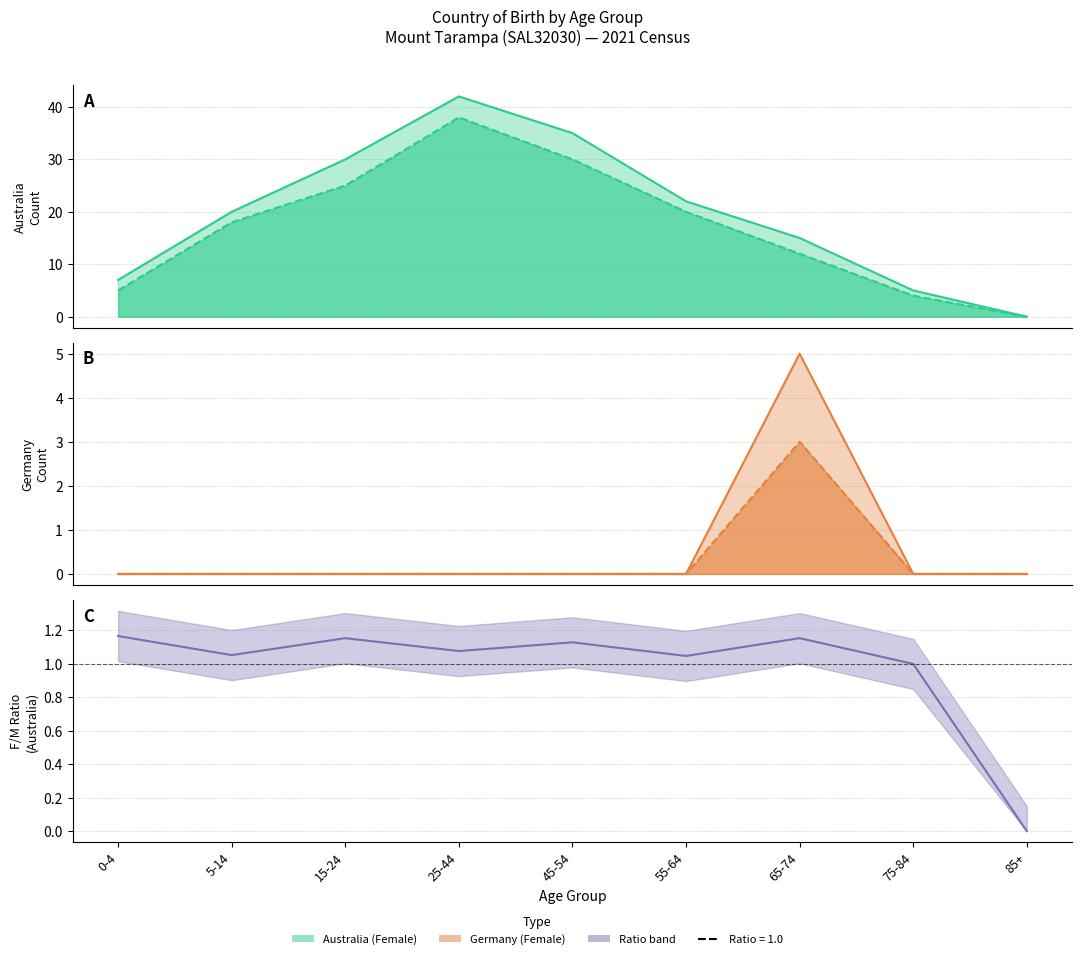

The value at 5-14 is 1.6. True or false?

False